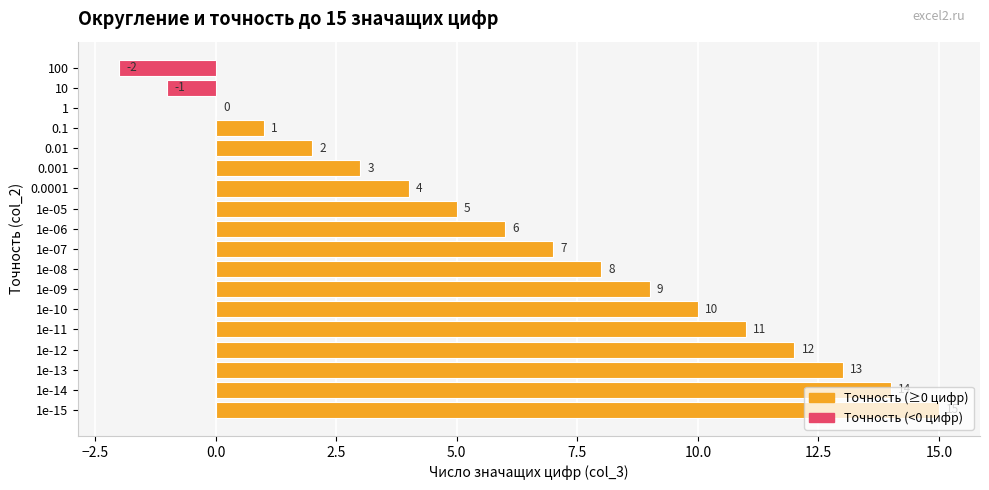

At which category does the chart reach its peak across all series?

1e-15